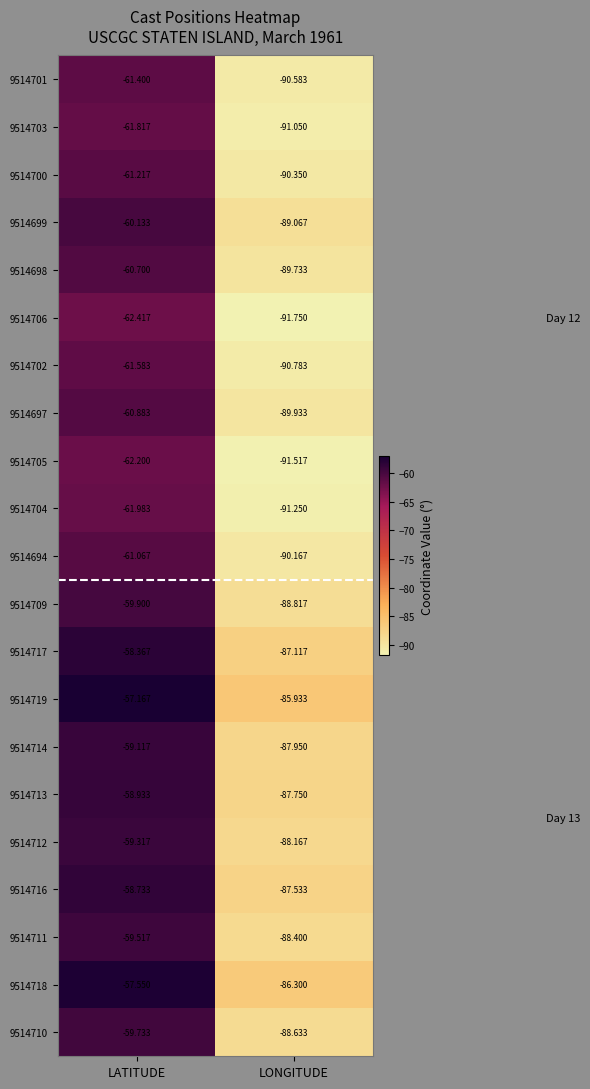

Is the value of 9514701 at LONGITUDE greater than the value of 9514704 at LATITUDE?

No